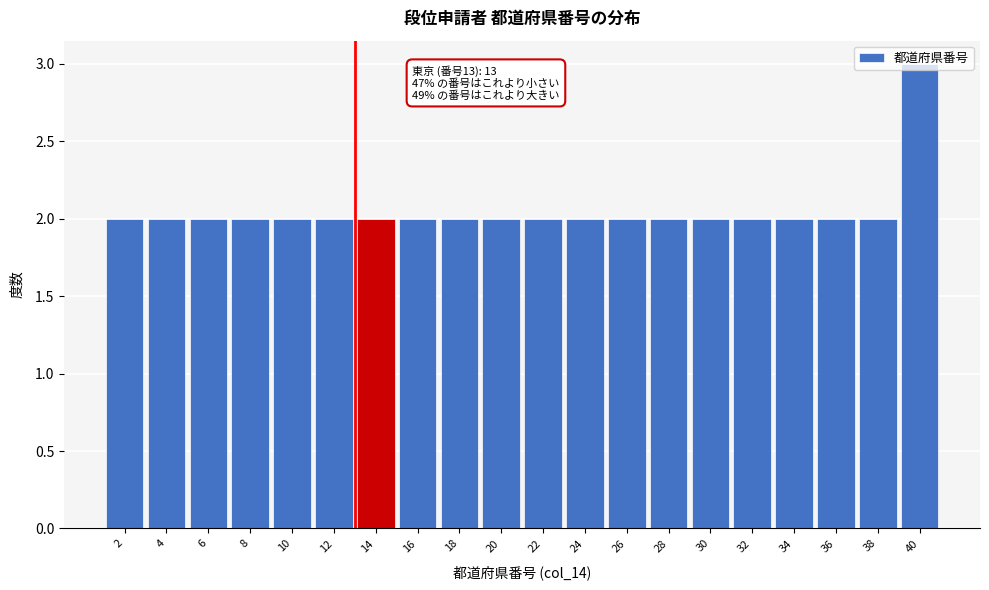

Over which range of the x-axis is the bar tallest?

39 to 41